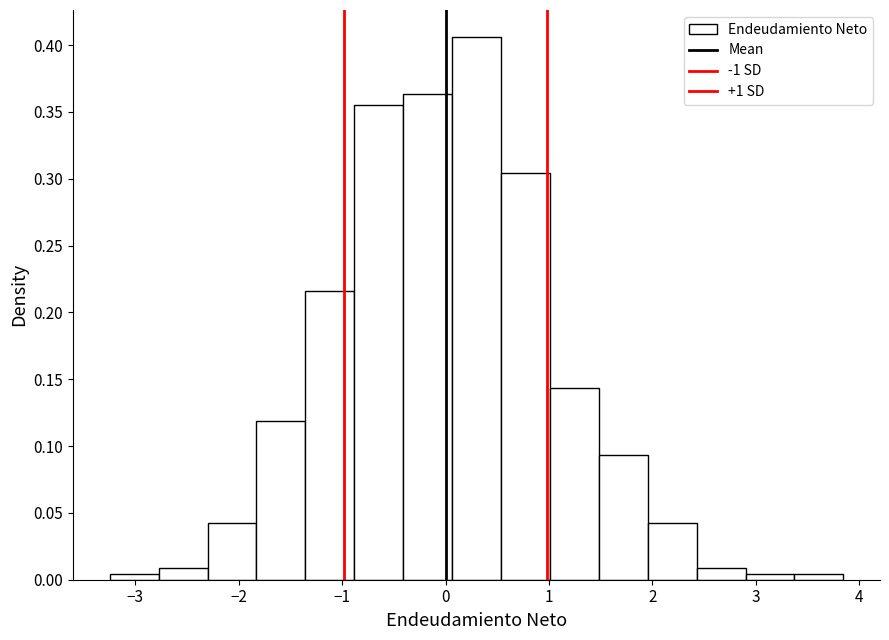

Reading left to right, list every bar in this chart as the range it spans on the x-axis followed by its height. Neither the bar edges nor the heights are printed on the chart, so give them approximately, as read against the axes.

-3.2 to -2.8: under 0.005
-2.8 to -2.3: 0.010
-2.3 to -1.8: 0.040
-1.8 to -1.4: 0.120
-1.4 to -0.9: 0.215
-0.9 to -0.4: 0.355
-0.4 to 0.1: 0.365
0.1 to 0.5: 0.405
0.5 to 1.0: 0.305
1.0 to 1.5: 0.145
1.5 to 2.0: 0.095
2.0 to 2.4: 0.040
2.4 to 2.9: 0.010
2.9 to 3.4: under 0.005
3.4 to 3.8: under 0.005